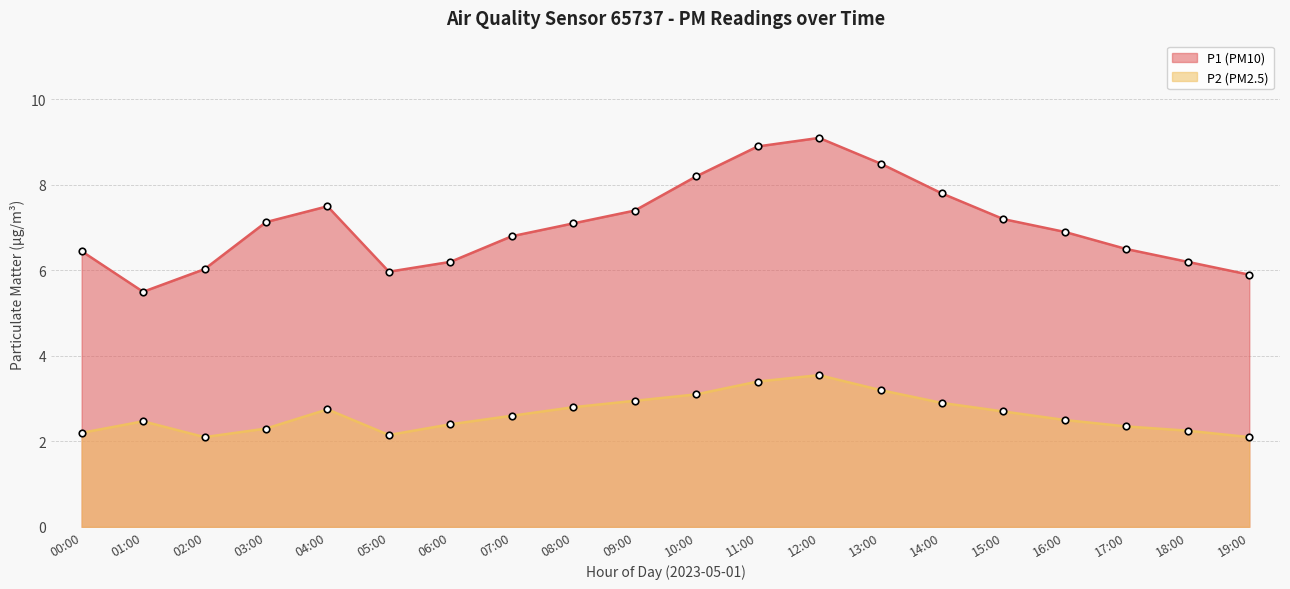

Which series reaches the minimum Y coordinate?

P2